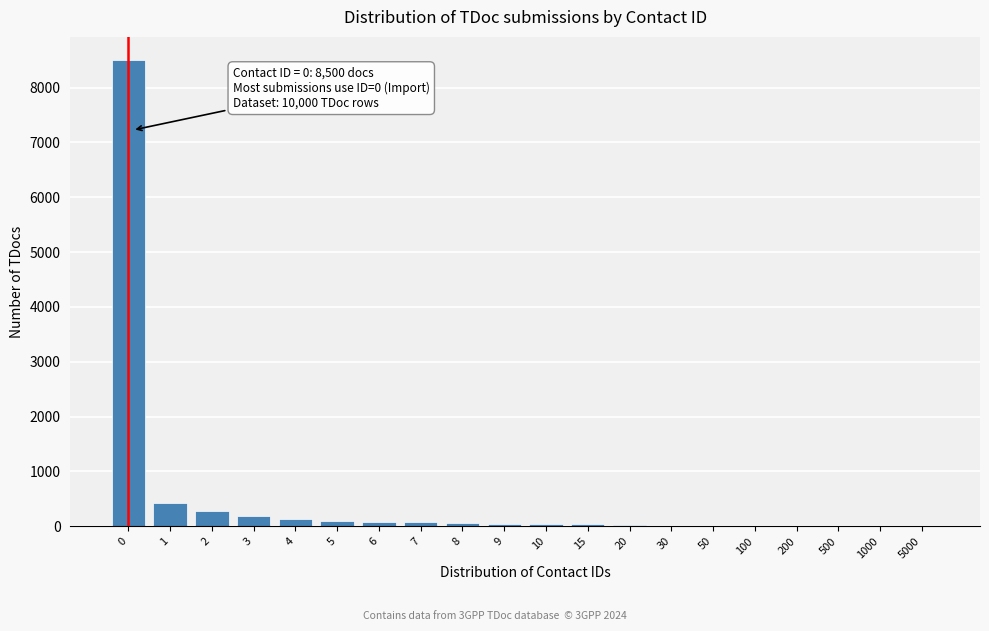

What is the sum of all values?

10010